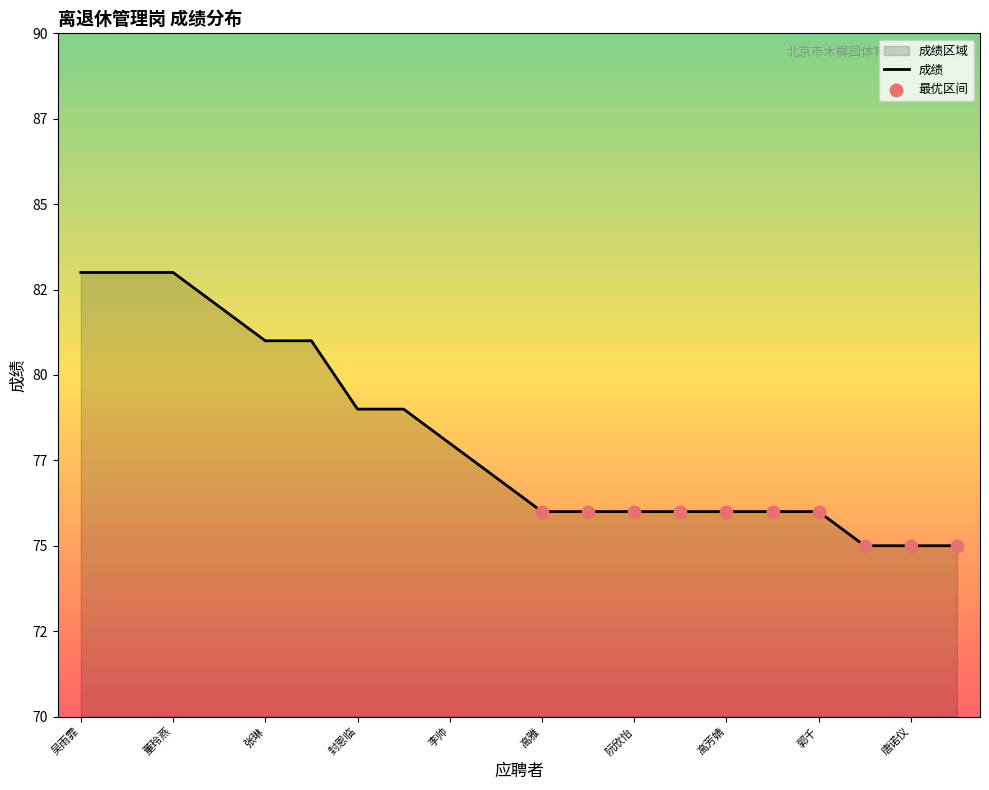

Approximately how many times larger is the value at 封恩临 compared to 张琳?

1.0